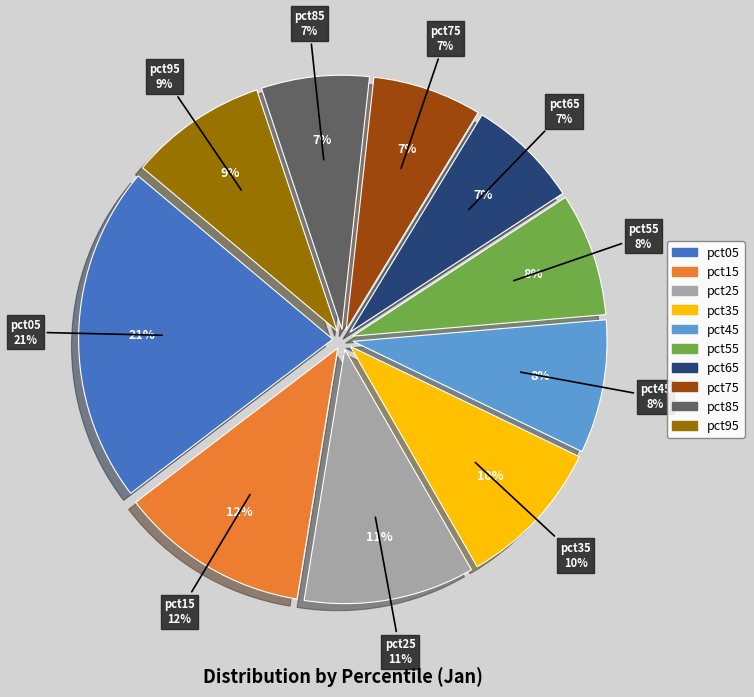

What percentage do pct55 and pct45 together represent?

16.3%